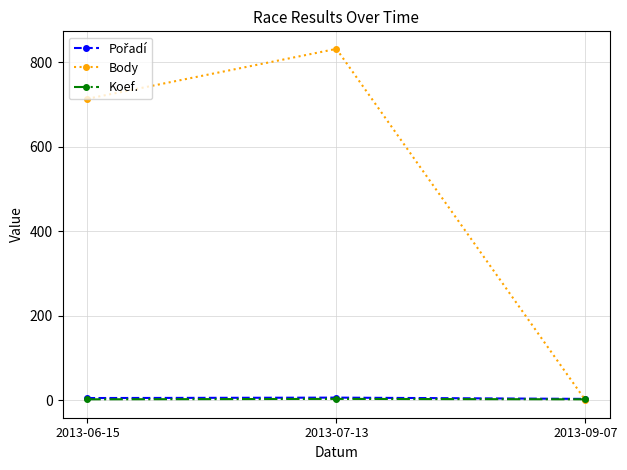

True or false: Koef. has a value of 2 at 2013-06-15.

True